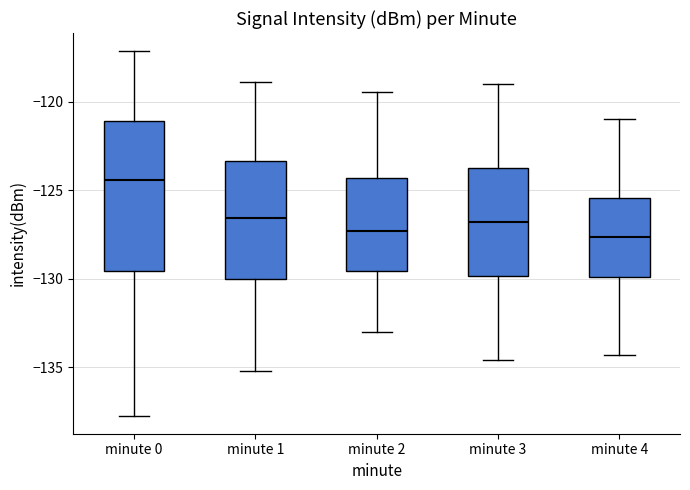

Reading left to right, read every box against the y-axis: the position of its median line, the range the box covers, and the ends of its whiskers. The values are not printed on the chart, so give them approximately, as read against the axis.

minute 0: median -124.5, box -129.5 to -121.0, whiskers -137.5 to -117.0
minute 1: median -126.5, box -130.0 to -123.5, whiskers -135.0 to -119.0
minute 2: median -127.5, box -129.5 to -124.5, whiskers -133.0 to -119.5
minute 3: median -127.0, box -130.0 to -123.5, whiskers -134.5 to -119.0
minute 4: median -127.5, box -130.0 to -125.5, whiskers -134.5 to -121.0